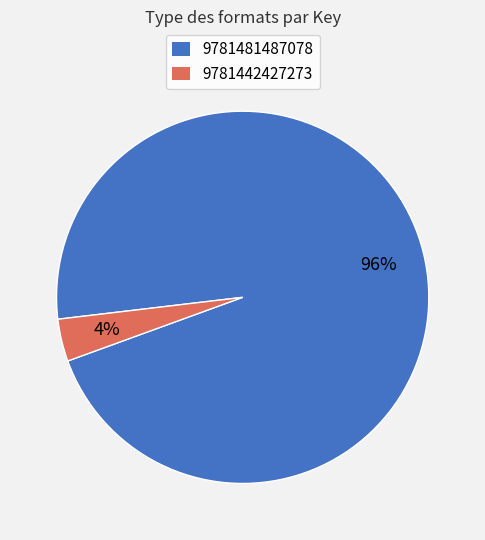

What is the largest slice in the pie chart?

9781481487078